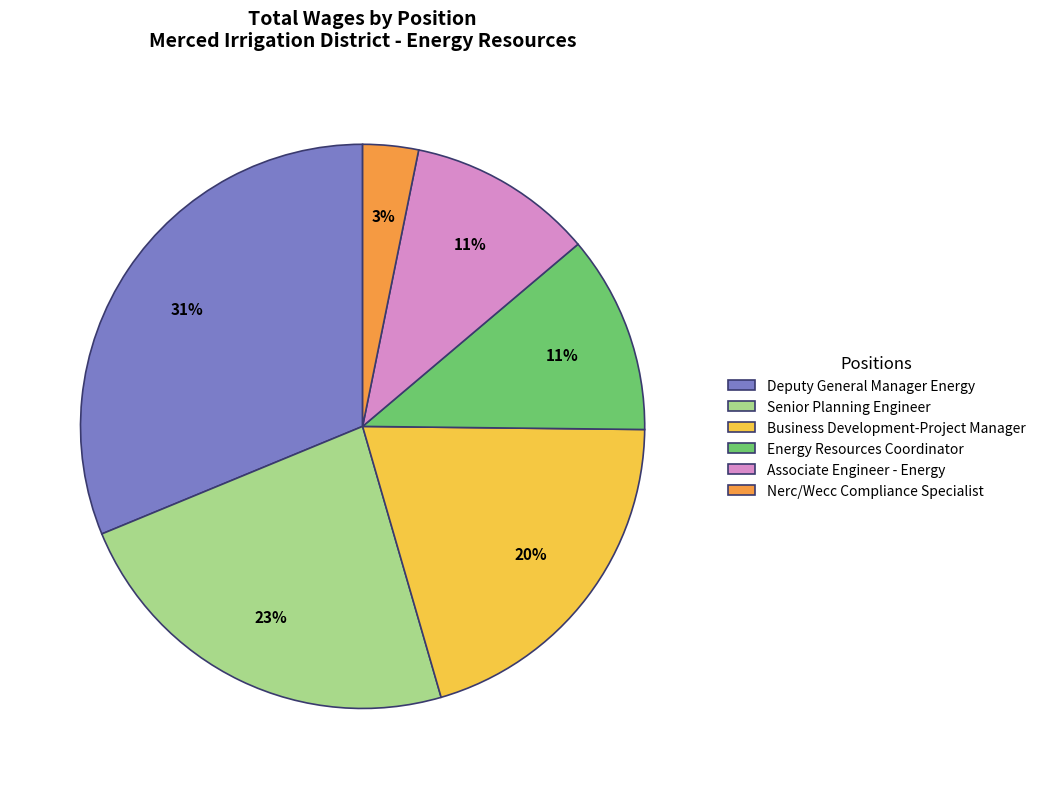

Is it true that Senior Planning Engineer is 33% of the pie?

False